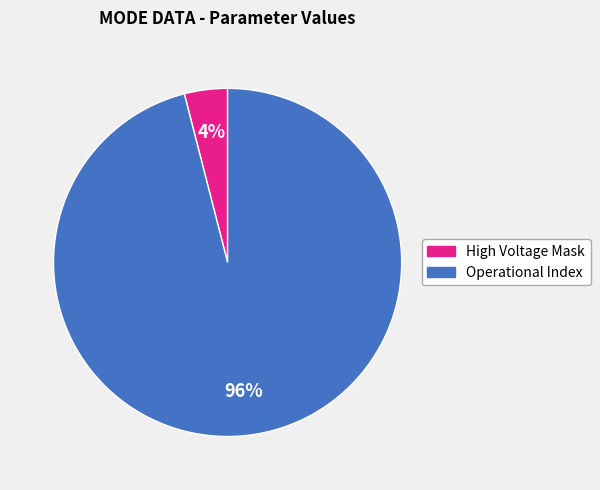

Is there a majority slice in this chart?

Yes